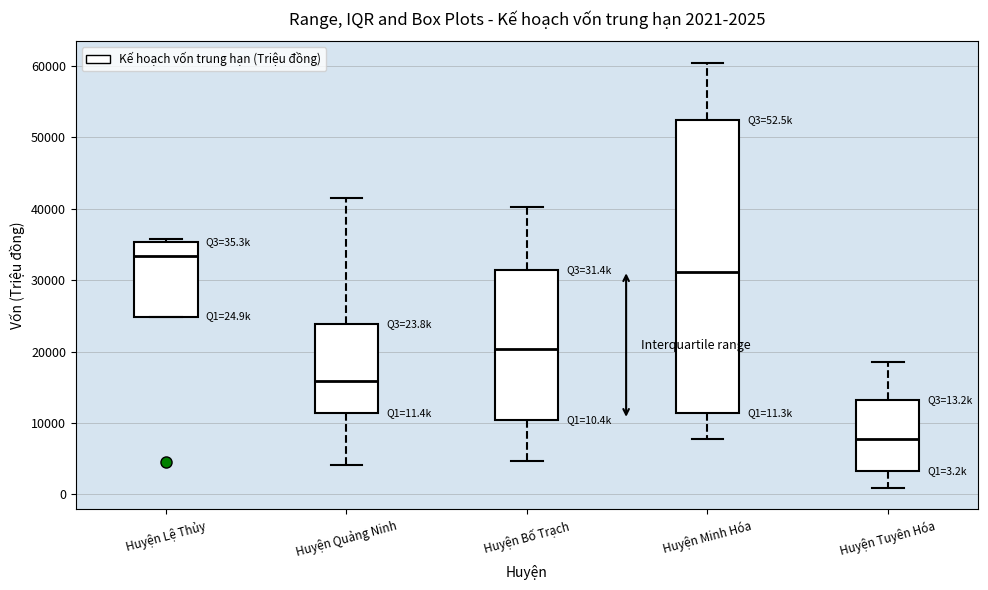

Comparing the boxes themselves (not the whiskers), which one is the tallest?

Huyện Minh Hóa